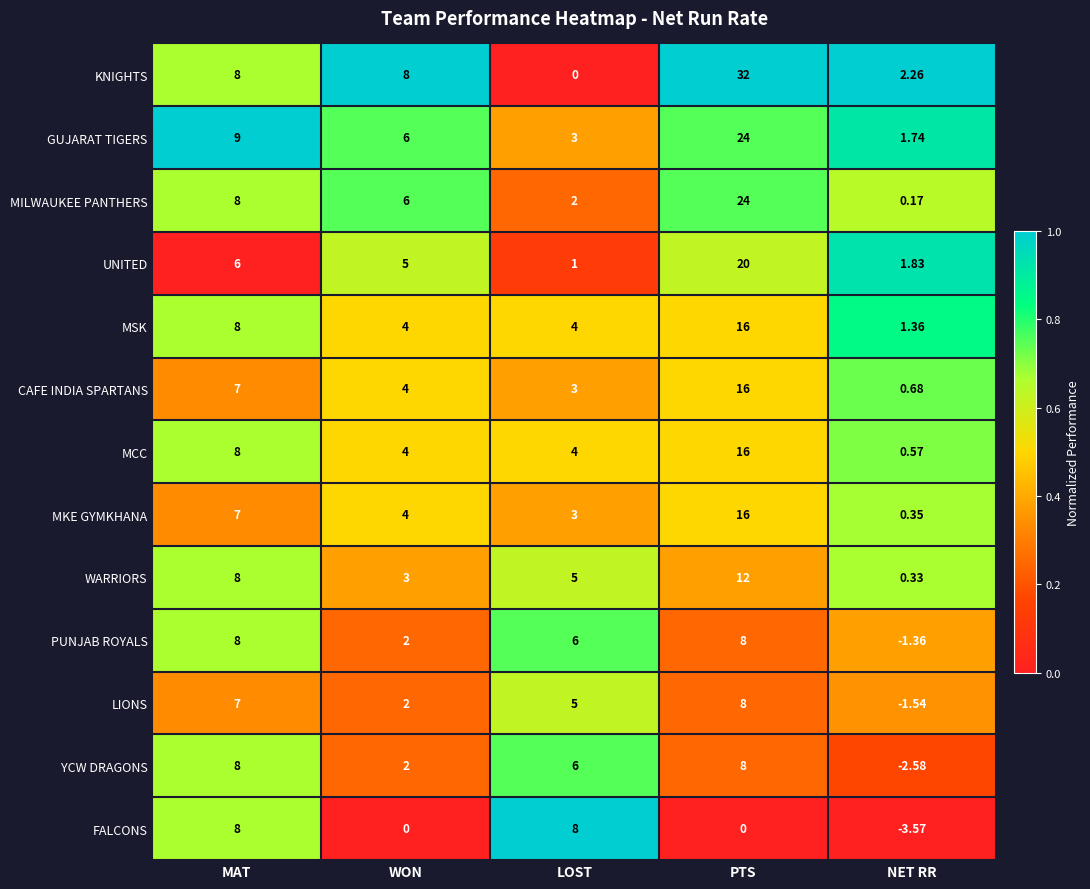

Which series has the largest total across all categories?

KNIGHTS